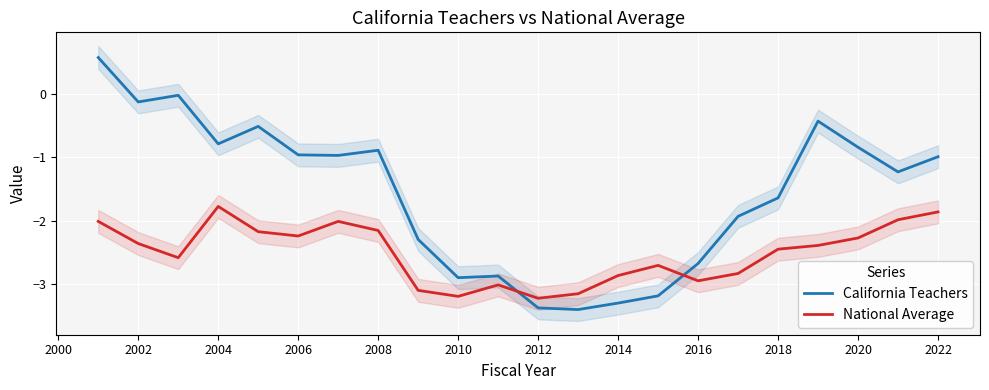

How many values in the California Teachers series are below 0?

21